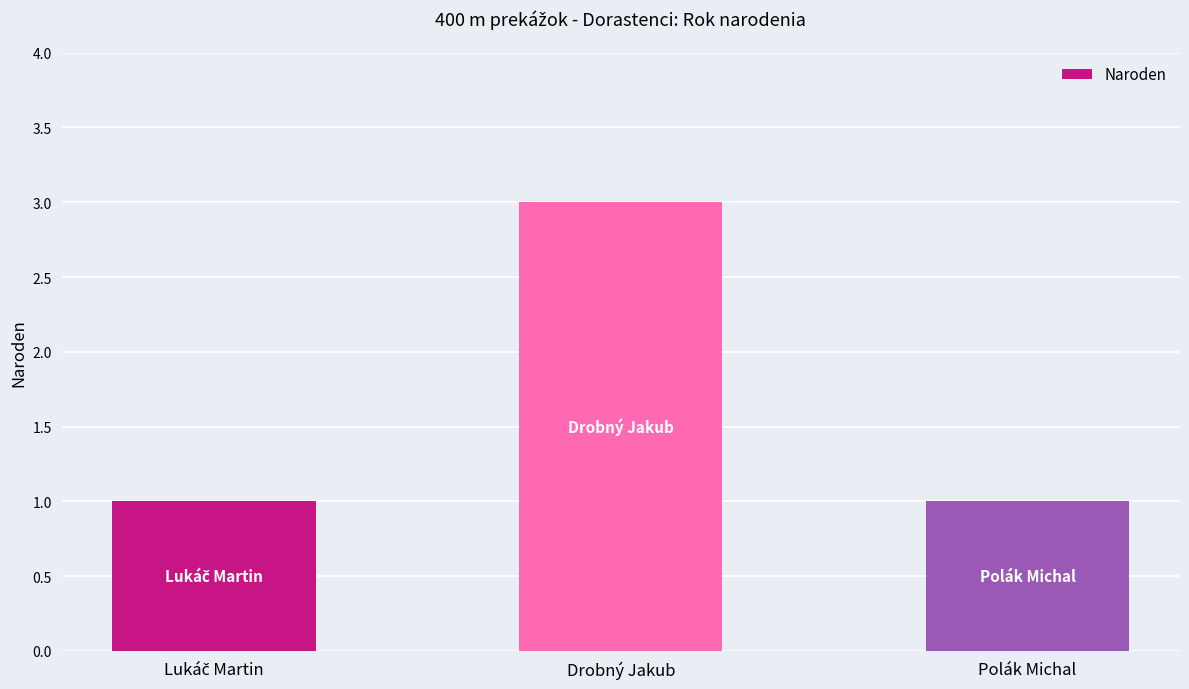

What is the greatest value displayed?

3